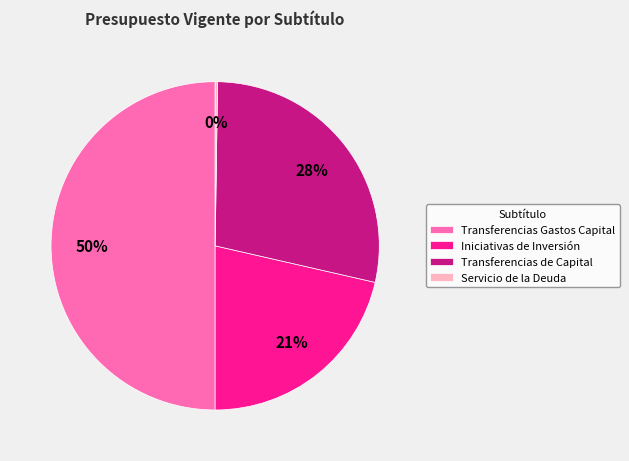

Which category has the biggest portion of the pie?

Transferencias Gastos Capital